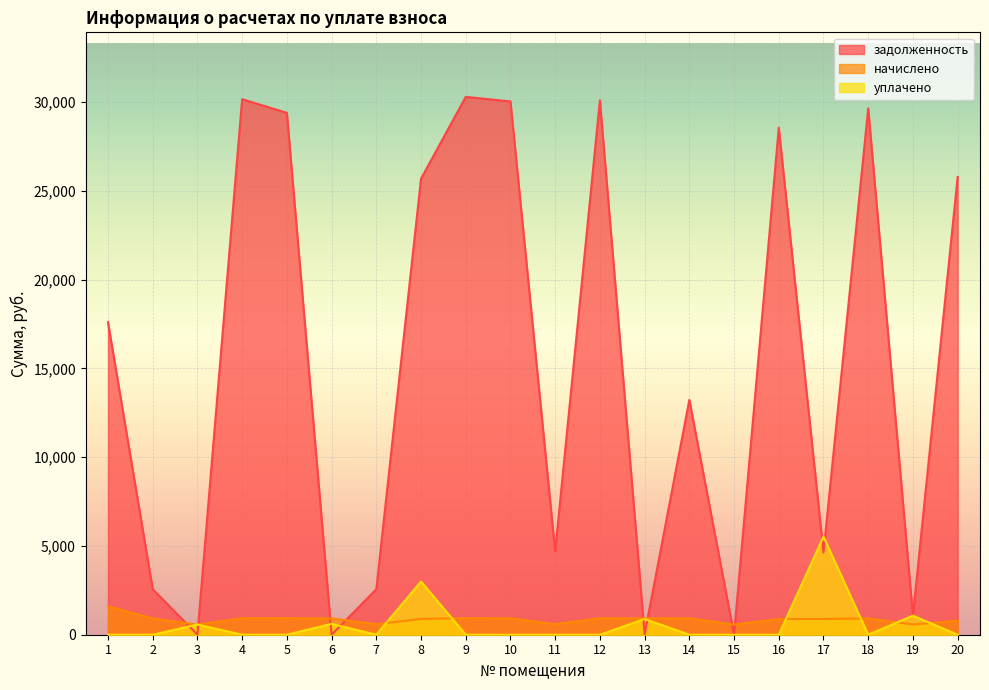

At which label does начислено reach its minimum?

3